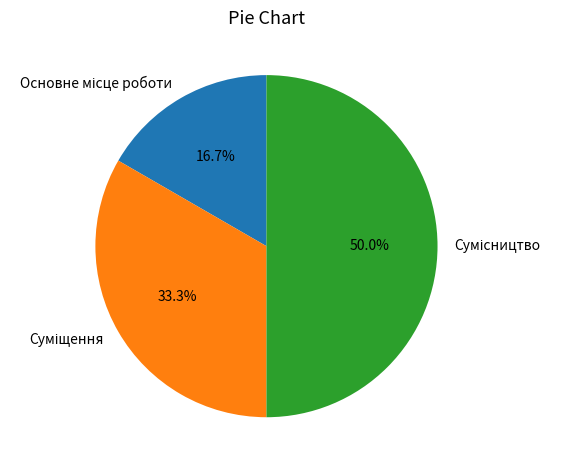

Count the number of slices in the pie.

3